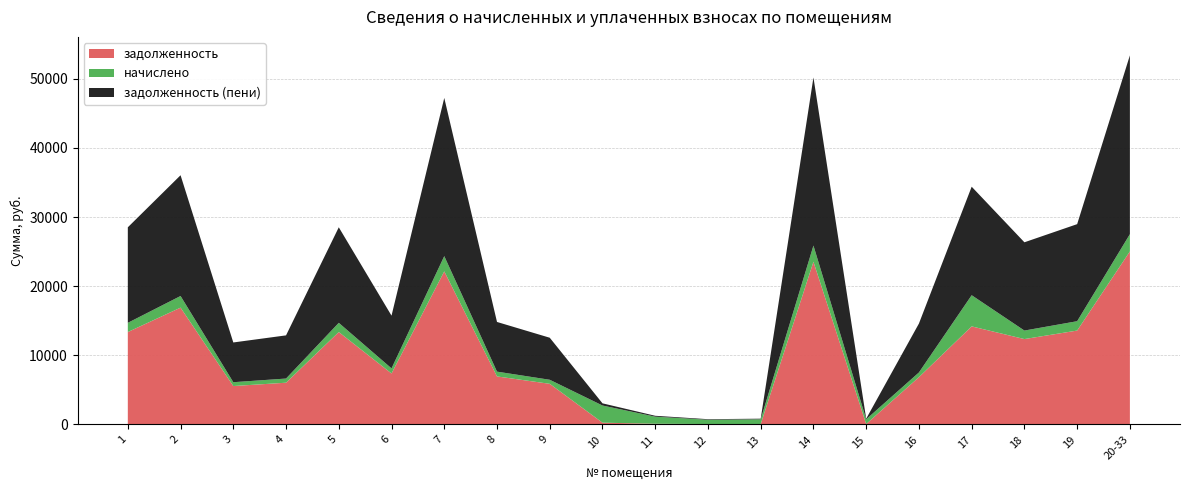

Reading right to left, what are all the values shown in this chart?

задолженность: 20-33=25030.4	19=13585.0	18=12354.8	17=14189.4	16=6845.9	15=72.3	14=23533.0	13=72.3	12=66.1	11=108.4	10=263.1	9=5883.2	8=6952.9	7=22142.5	6=7380.7	5=13371.0	4=6043.7	3=5562.4	2=16900.9	1=13371.0
начислено: 20-33=2493.5	19=1353.3	18=1230.8	17=4507.5	16=682.0	15=682.0	14=2344.3	13=682.0	12=623.3	11=1022.9	10=2482.8	9=586.1	8=692.6	7=2205.8	6=735.3	5=1332.0	4=602.1	3=554.1	2=1683.6	1=1332.0
задолженность (пени): 20-33=25861.6	19=14036.1	18=12765.0	17=15691.9	16=7073.2	15=86.3	14=24314.4	13=86.3	12=78.9	11=129.5	10=314.3	9=6078.6	8=7183.8	7=22877.7	6=7625.8	5=13815.0	4=6244.4	3=5747.1	2=17462.1	1=13815.0